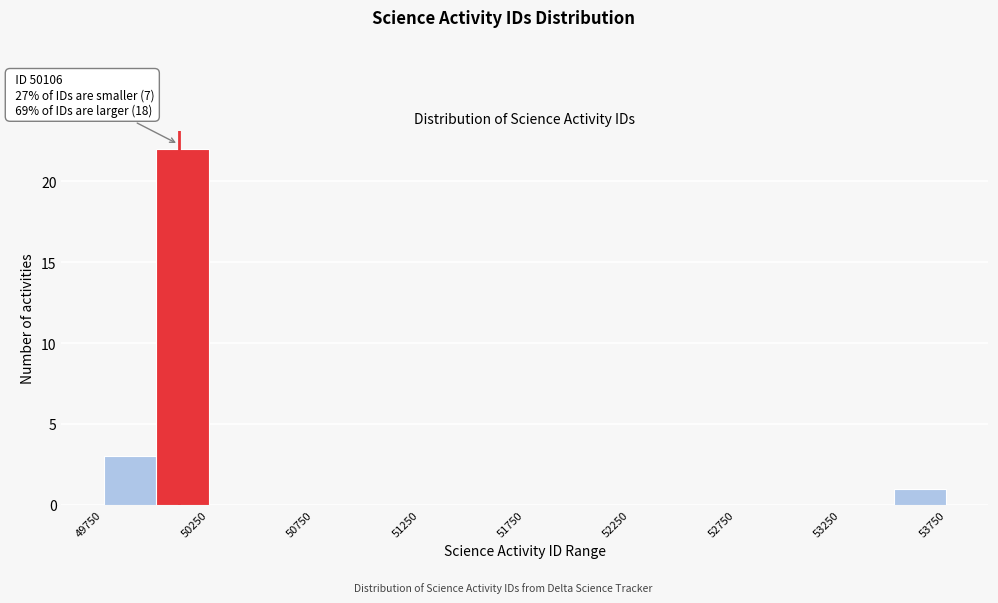

Over which range of the x-axis is the bar tallest?

50000 to 50250